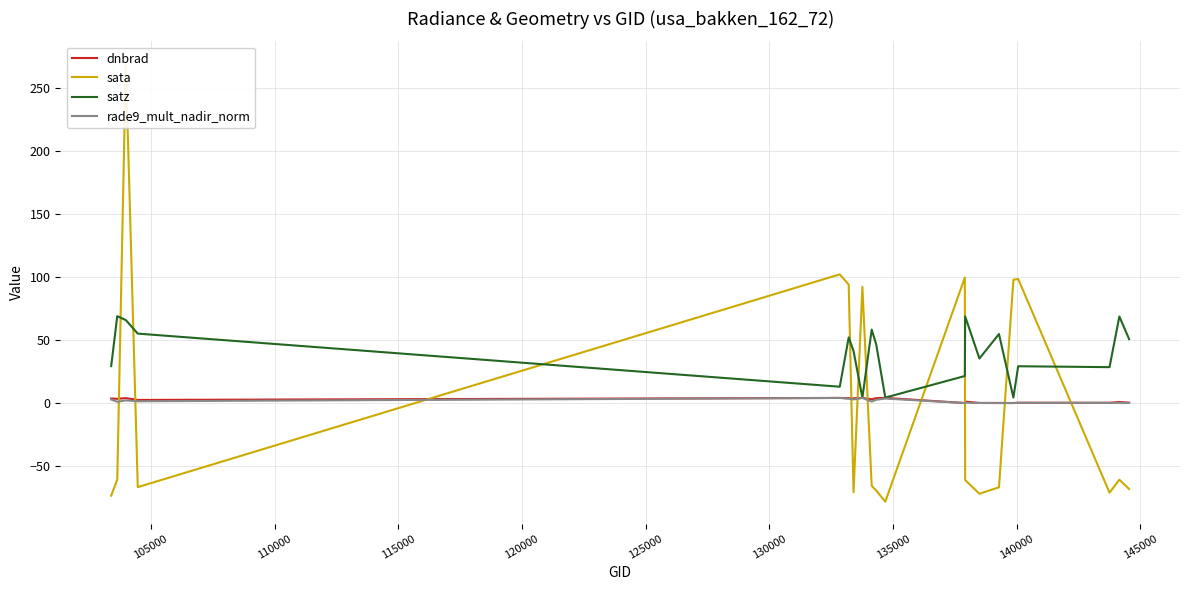

What is the maximum value for satz?

69.1